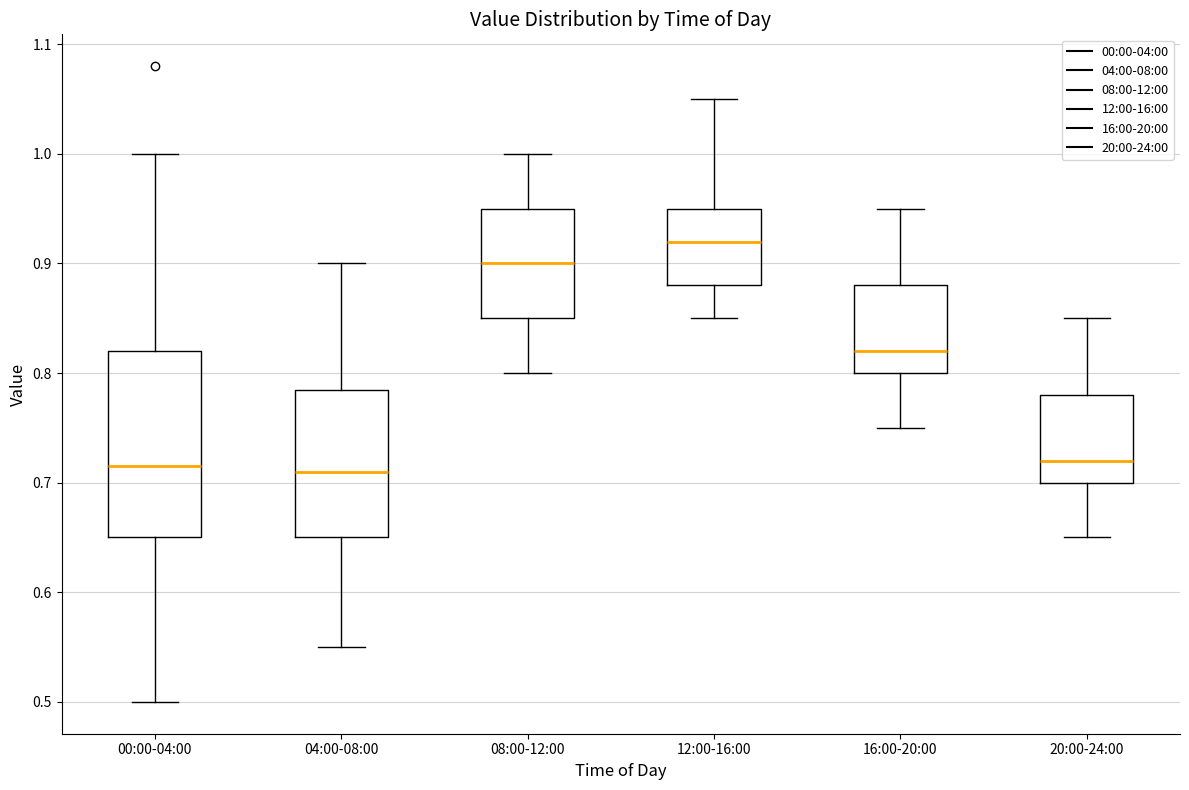

Reading left to right, read every box against the y-axis: the position of its median line, the range the box covers, and the ends of its whiskers. The values are not printed on the chart, so give them approximately, as read against the axis.

00:00-04:00: median 0.72, box 0.65 to 0.82, whiskers 0.50 to 1.00
04:00-08:00: median 0.71, box 0.65 to 0.79, whiskers 0.55 to 0.90
08:00-12:00: median 0.90, box 0.85 to 0.95, whiskers 0.80 to 1.00
12:00-16:00: median 0.92, box 0.88 to 0.95, whiskers 0.85 to 1.05
16:00-20:00: median 0.82, box 0.80 to 0.88, whiskers 0.75 to 0.95
20:00-24:00: median 0.72, box 0.70 to 0.78, whiskers 0.65 to 0.85